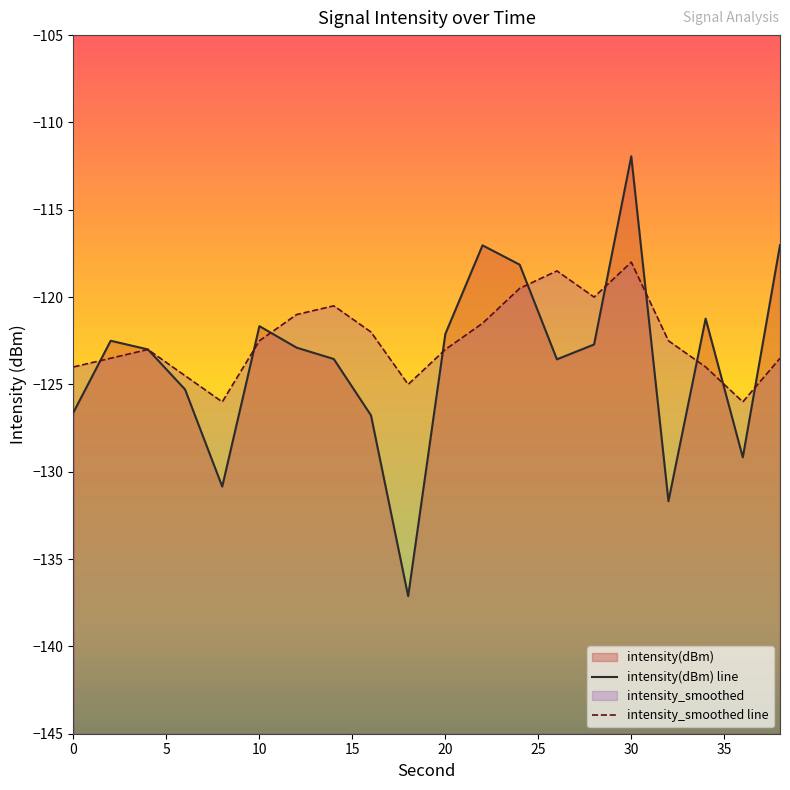

What is the minimum value shown in the chart?

-137.1